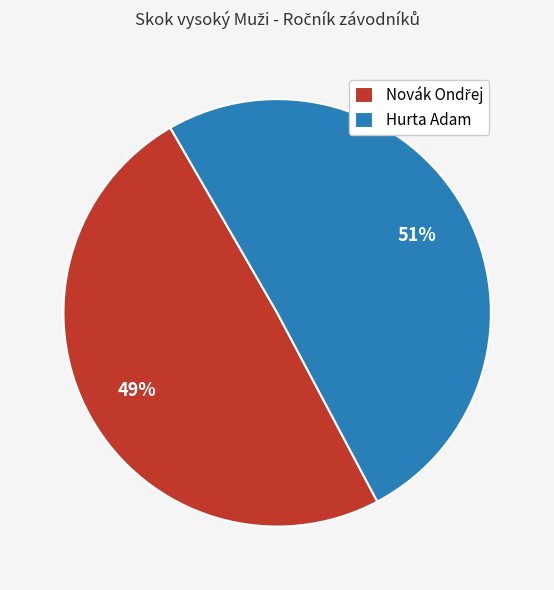

To the nearest percent, what is the average slice percentage?

50%